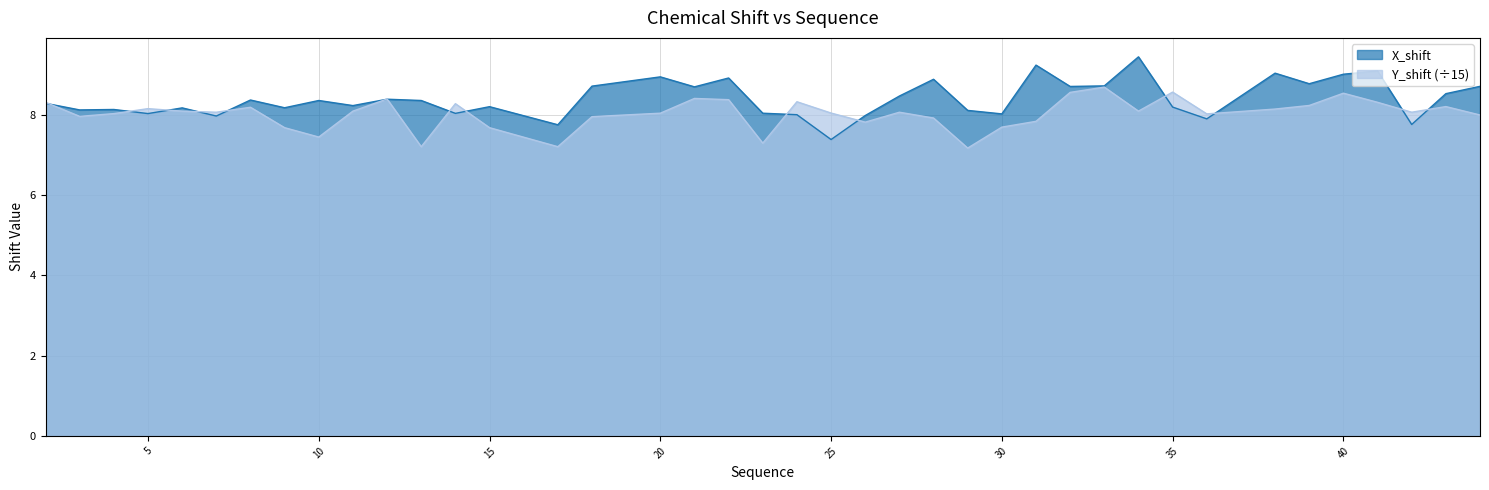

At which category is the sum across all series the highest?

40